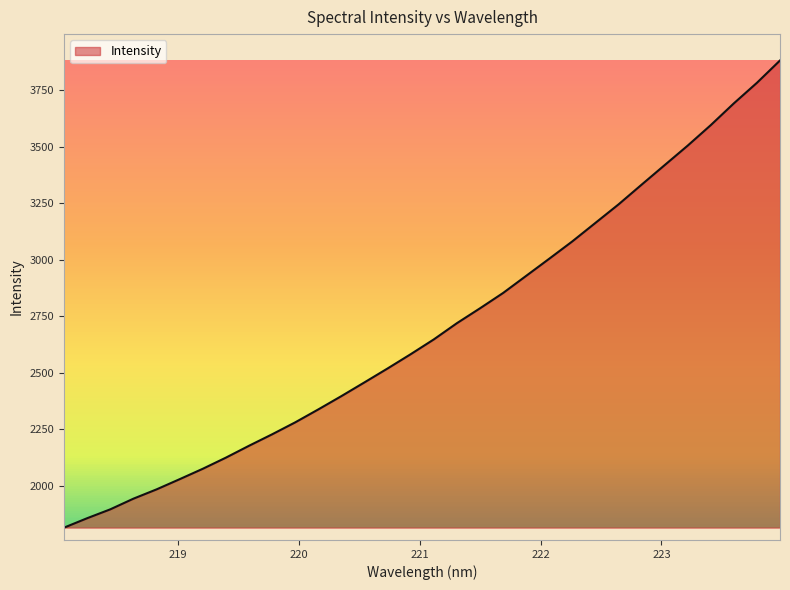

Does the chart have visible grid lines?

No